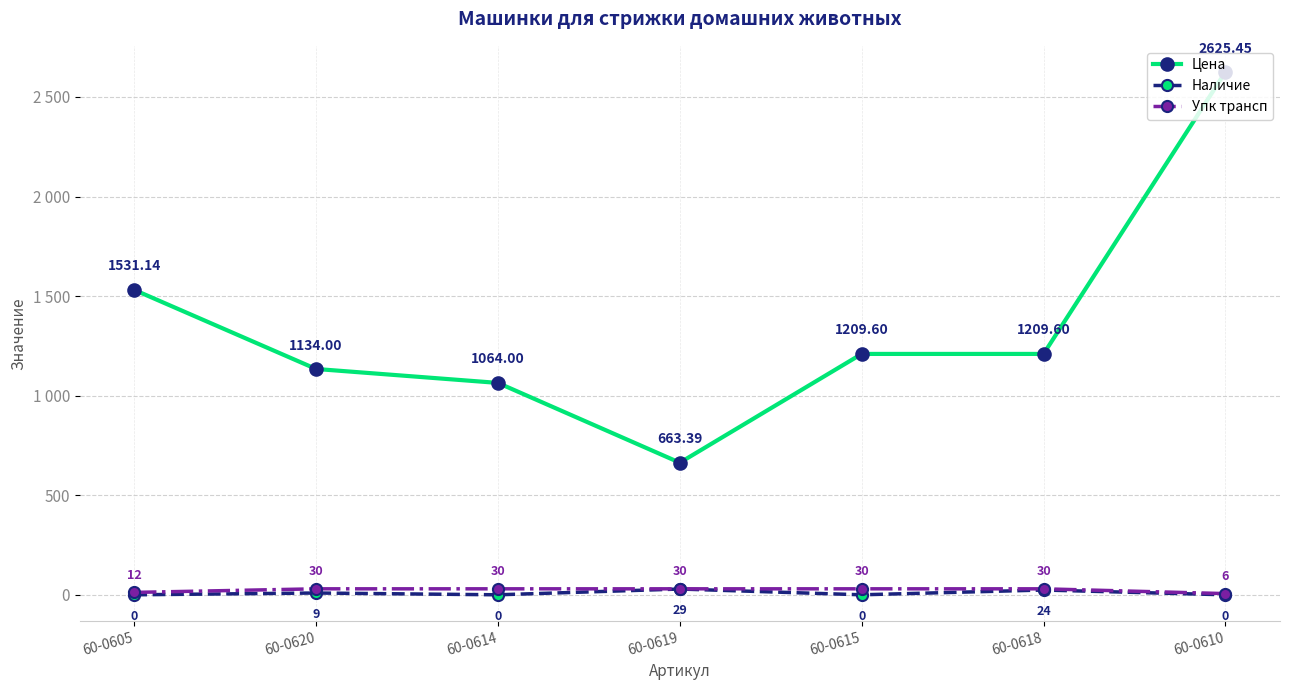

Which series has the largest range (max minus min)?

Цена